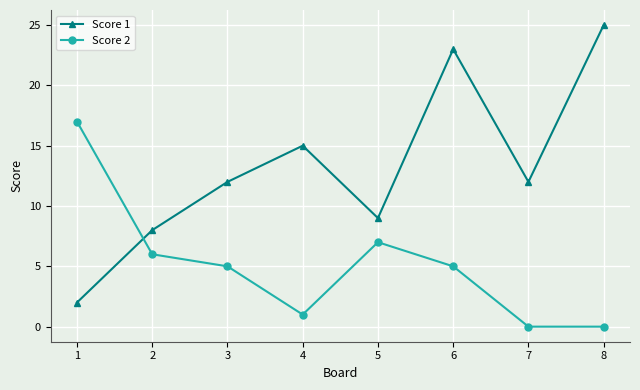

True or false: Score 1 has more than 1 interior local peaks.

True